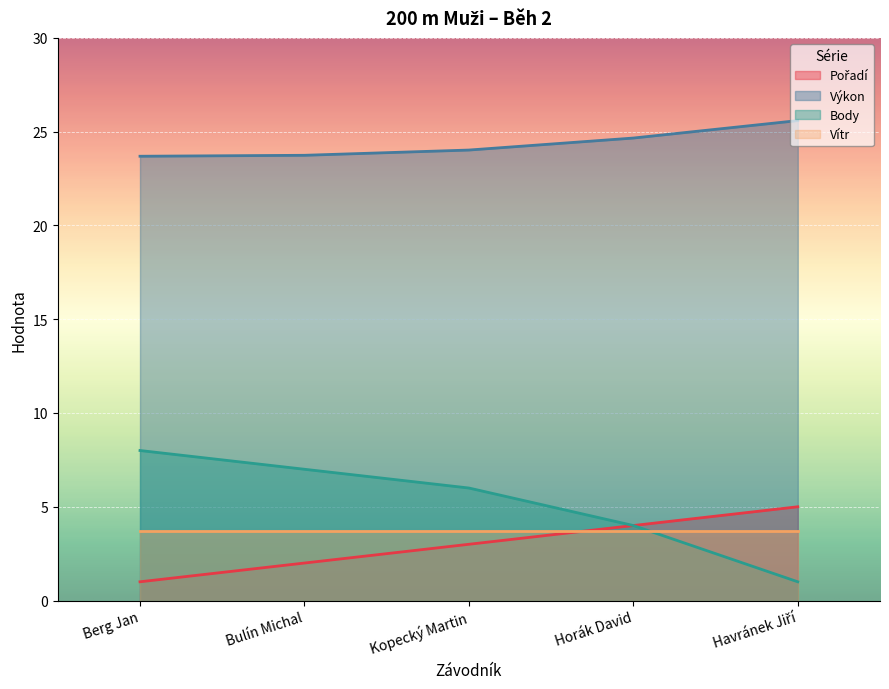

How many data points in Pořadí are above 3?

2